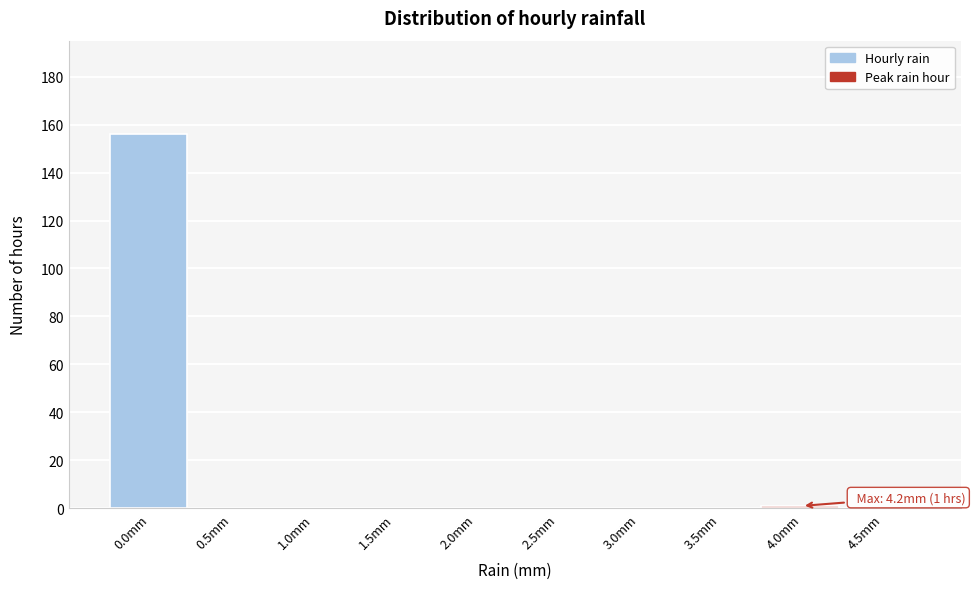

Reading left to right, what are all the values shown in this chart?

0.0mm=156	0.5mm=0	1.0mm=0	1.5mm=0	2.0mm=0	2.5mm=0	3.0mm=0	3.5mm=0	4.0mm=1	4.5mm=0